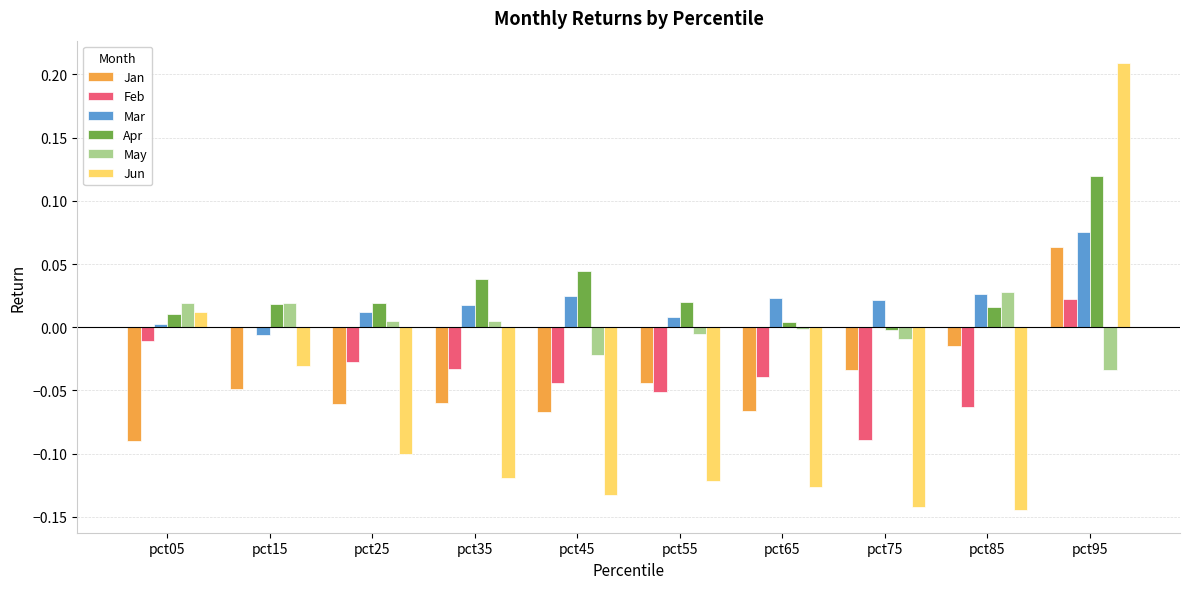

At which category is the sum across all series the highest?

pct95